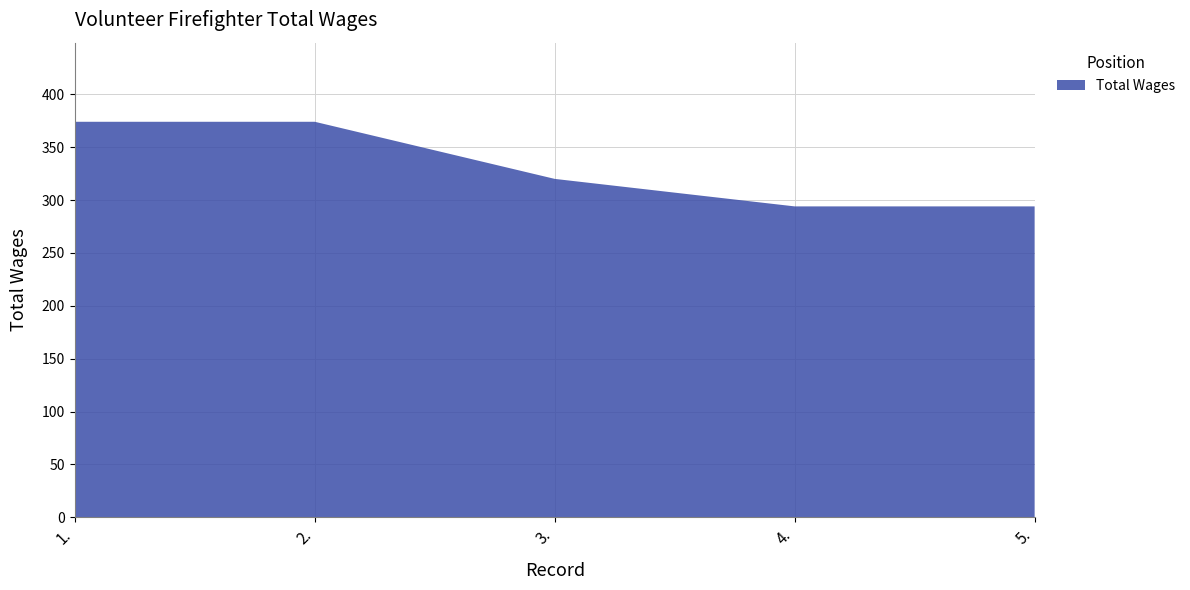

Reading right to left, transcribe all the data shown in this chart.

5.=294	4.=294	3.=320	2.=374	1.=374